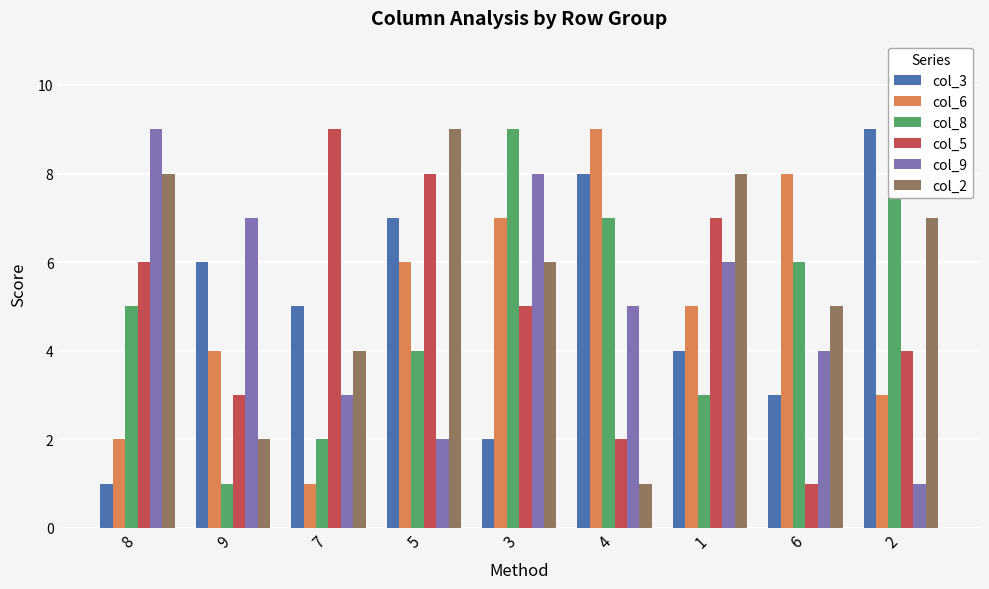

Between 9 and 2, which series saw the biggest shift?

col_8